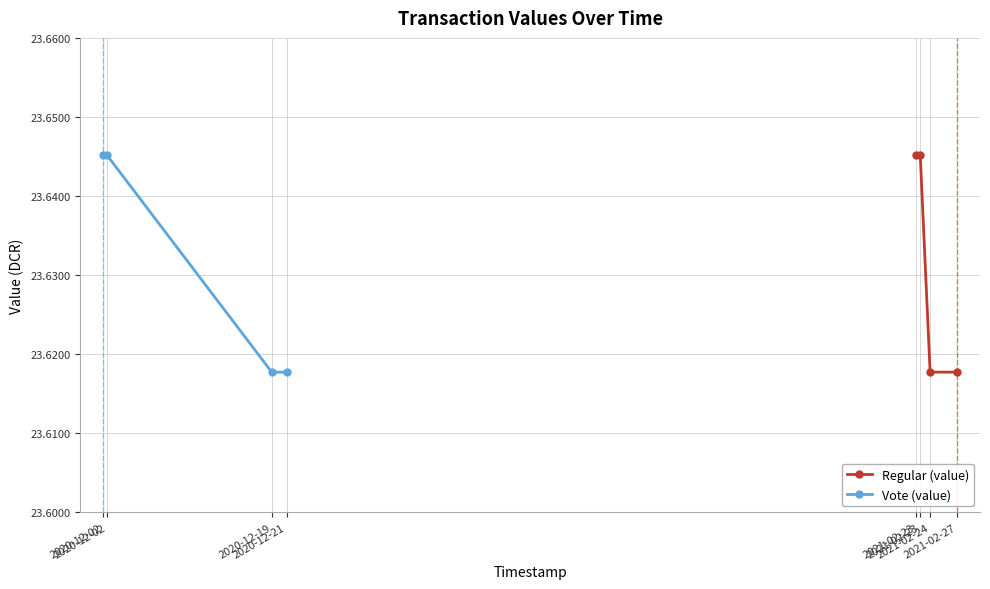

List the series in order of their peak value, highest first.

Regular (value), Vote (value)